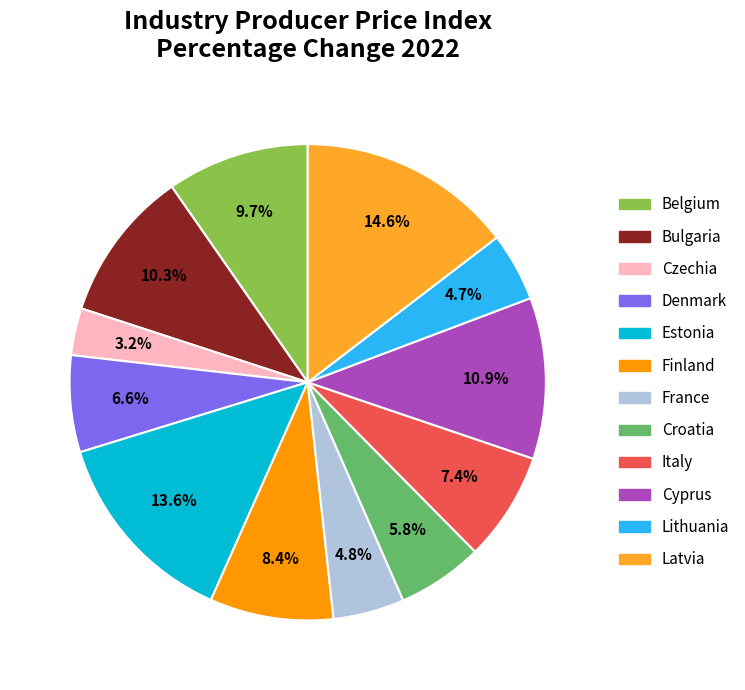

Does any single category account for the majority?

No